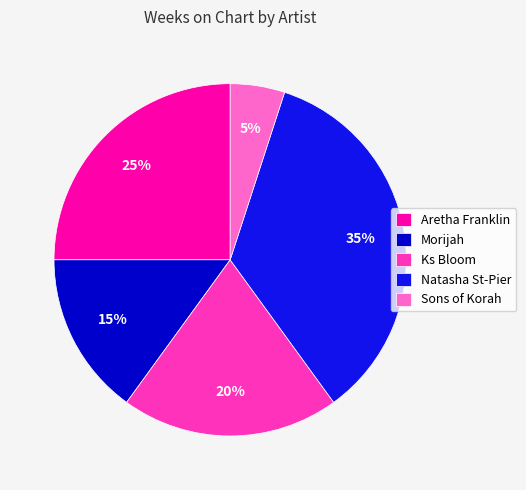

Approximately how many times larger is the value at Ks Bloom compared to Sons of Korah?

4.0